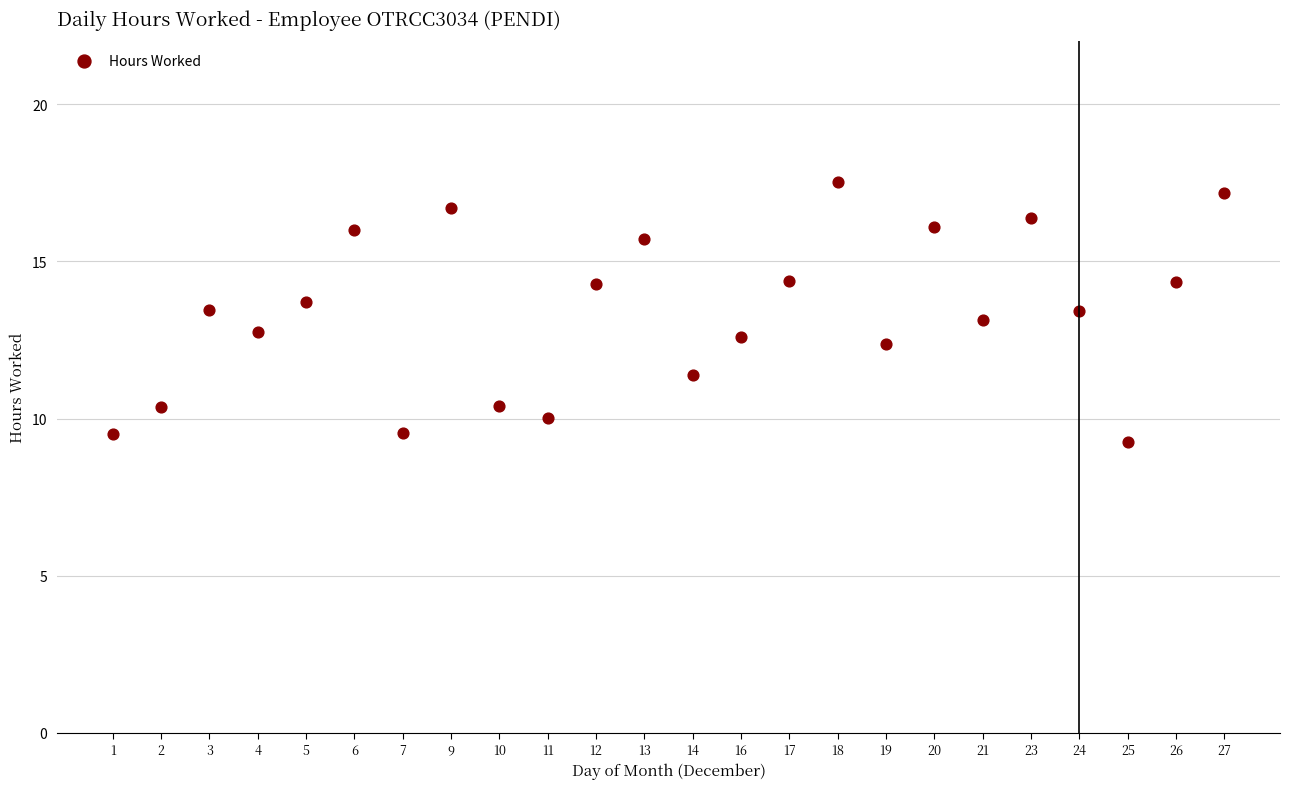

What is the range of Y values (max minus min)?

8.3